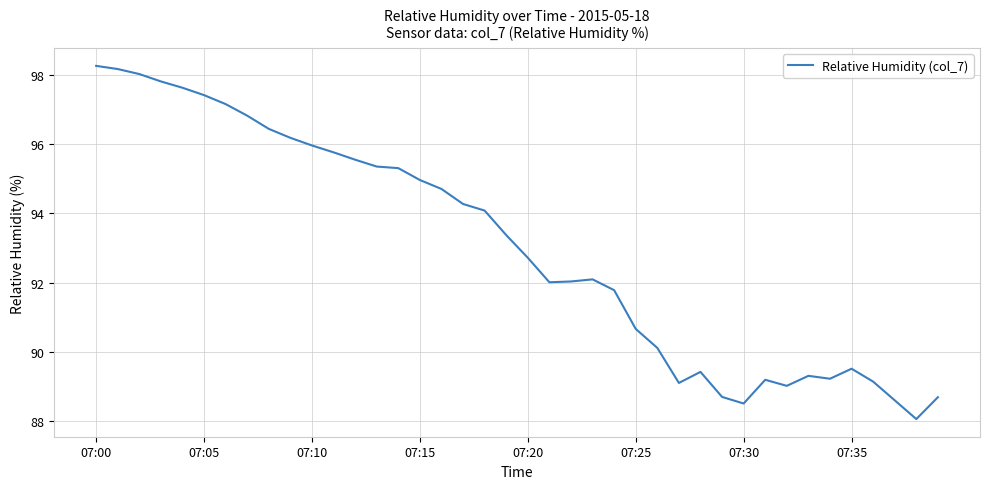

What is the average value?

93.0